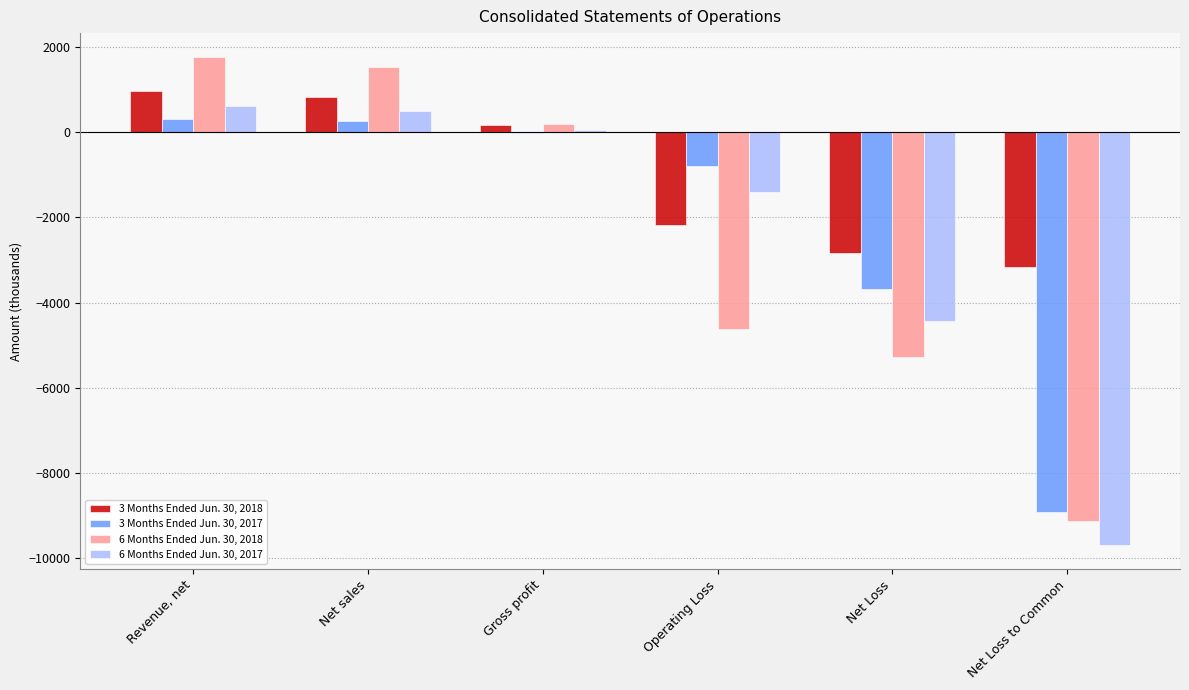

At which label is 3 Months Ended Jun. 30, 2018 closest to -1103?

Operating Loss